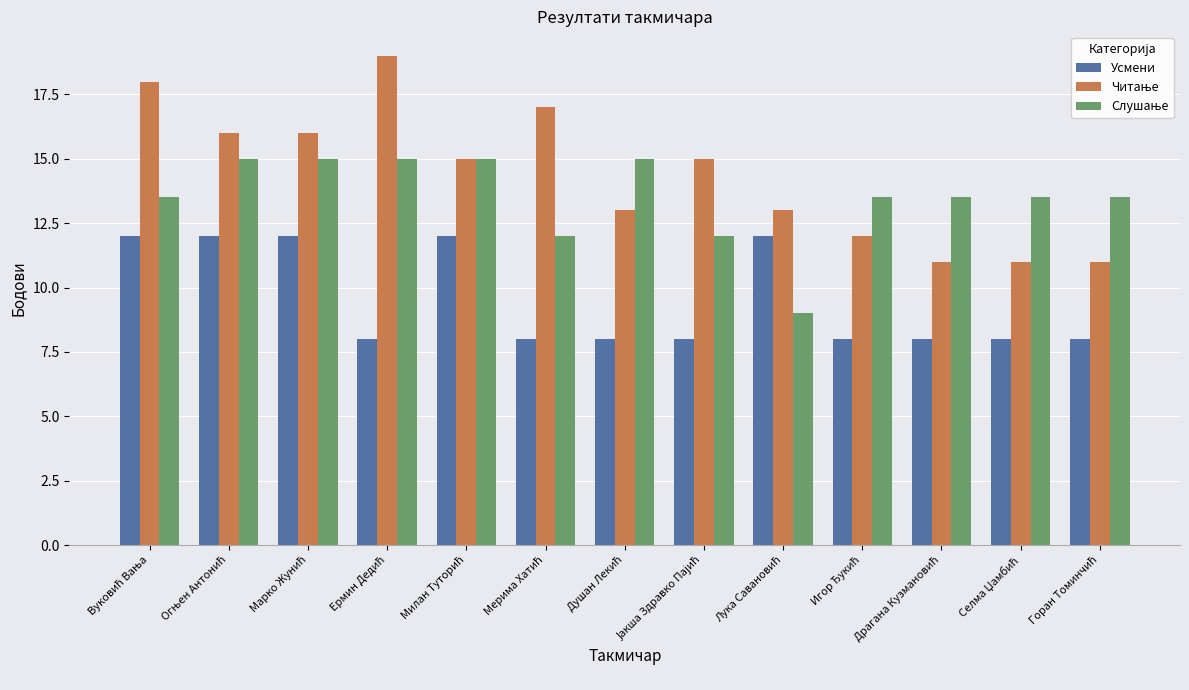

What is the difference between the maximum and minimum values in the Усмени series?

4.0